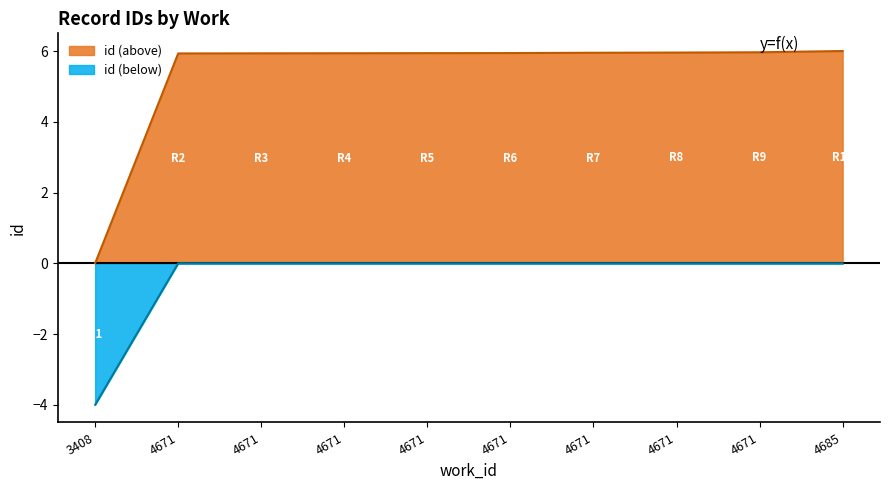

How many values are below 5?

1